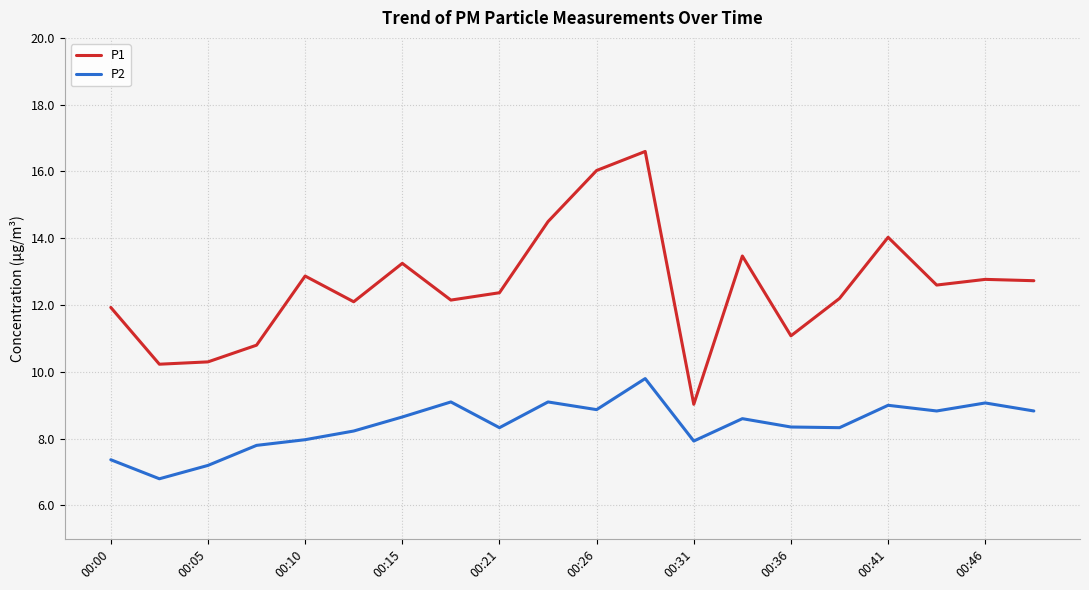

True or false: P1 and P2 intersect in this chart.

False